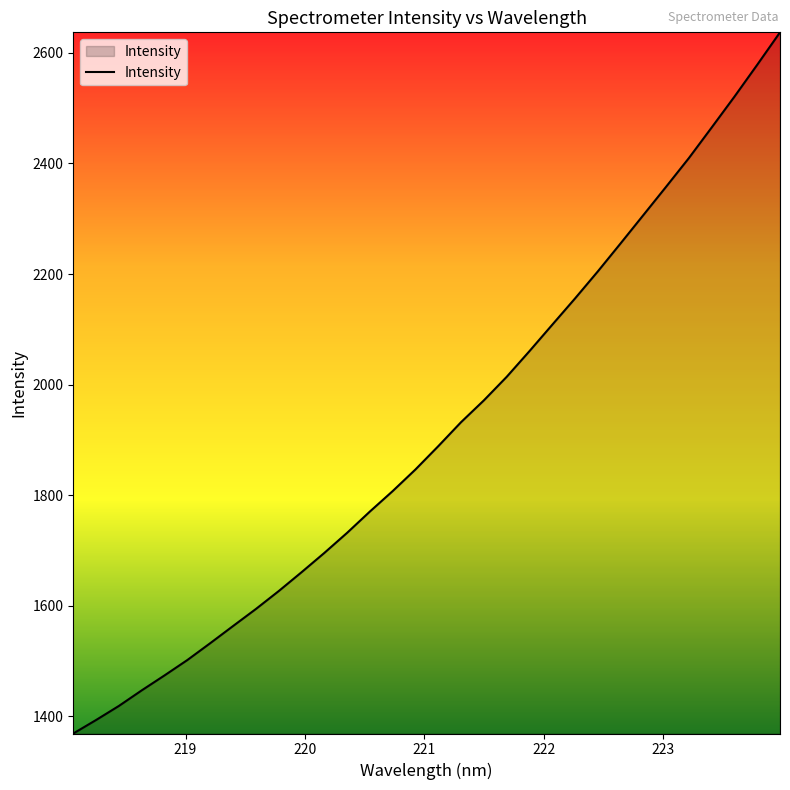

What is the difference between the maximum and minimum values?

1268.6